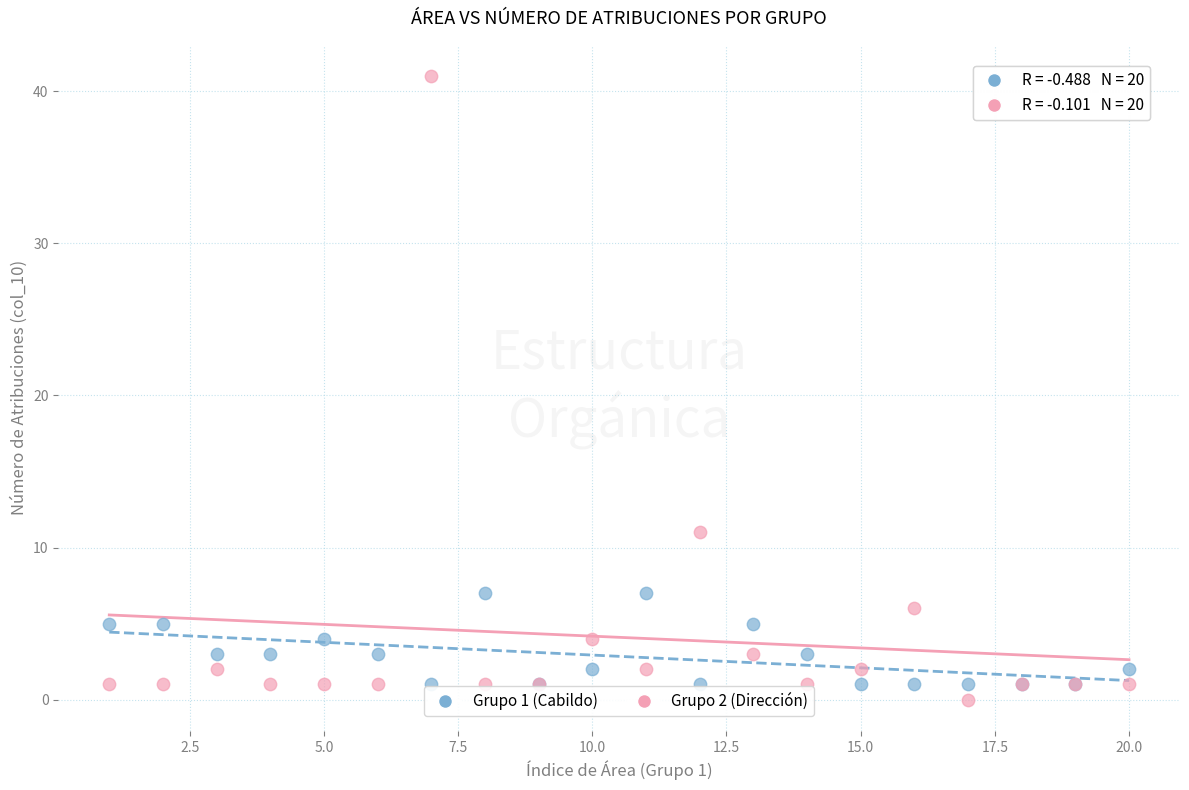

Which series contains the highest Y value?

Grupo 2 (Dirección)